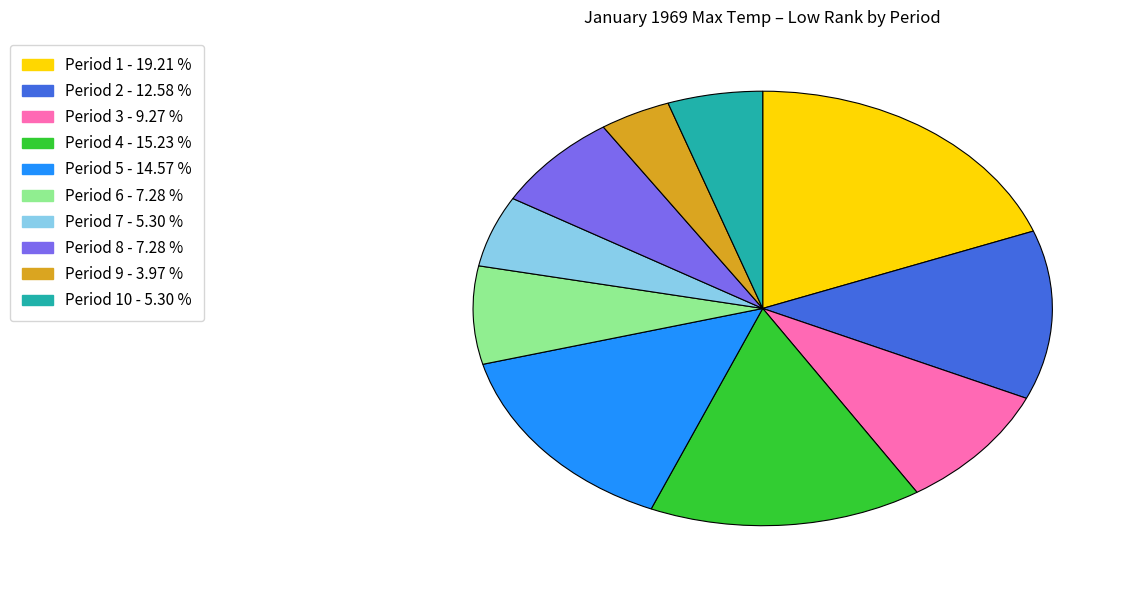

Is there a majority slice in this chart?

No